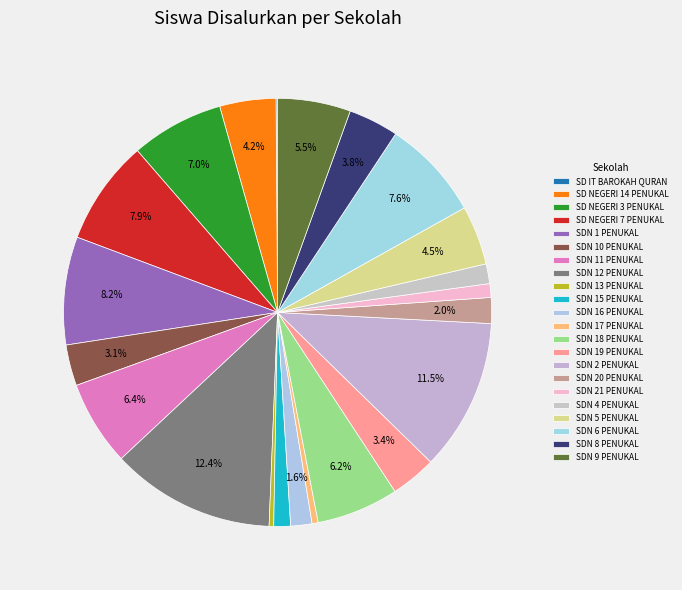

Which slice is the smallest?

SD IT BAROKAH QURAN